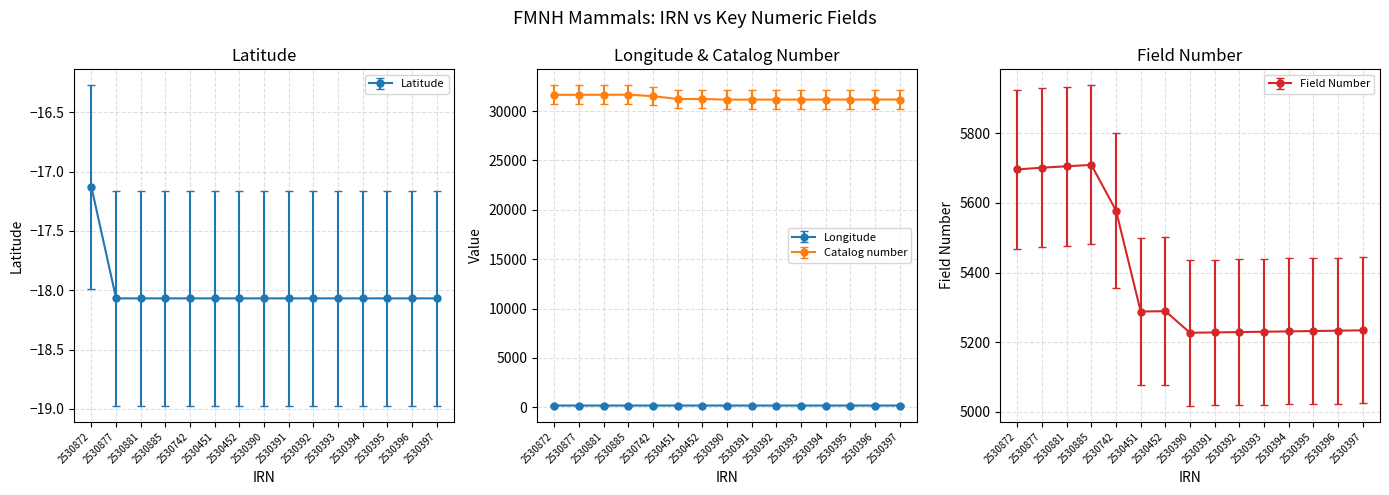

Which category has the lowest value in the Latitude series?

2530877